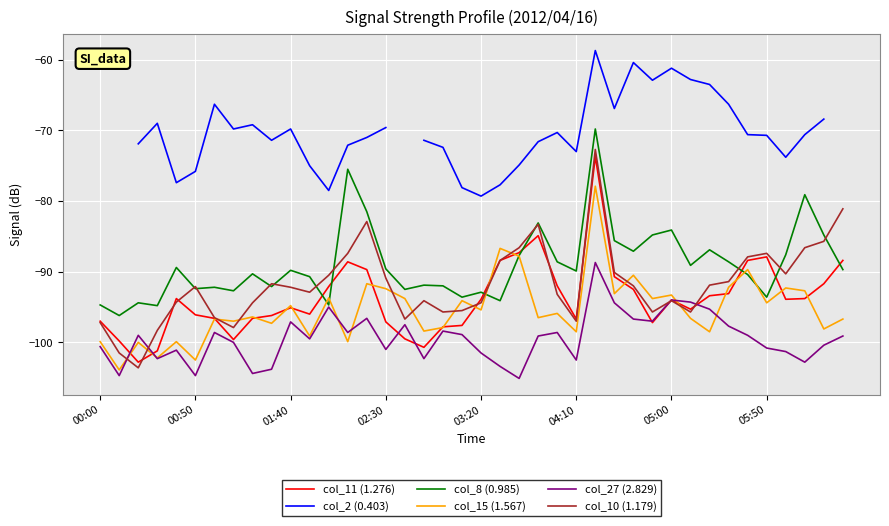

After their last crossing, which series has the higher values: col_15 (1.567) or col_11 (1.276)?

col_11 (1.276)